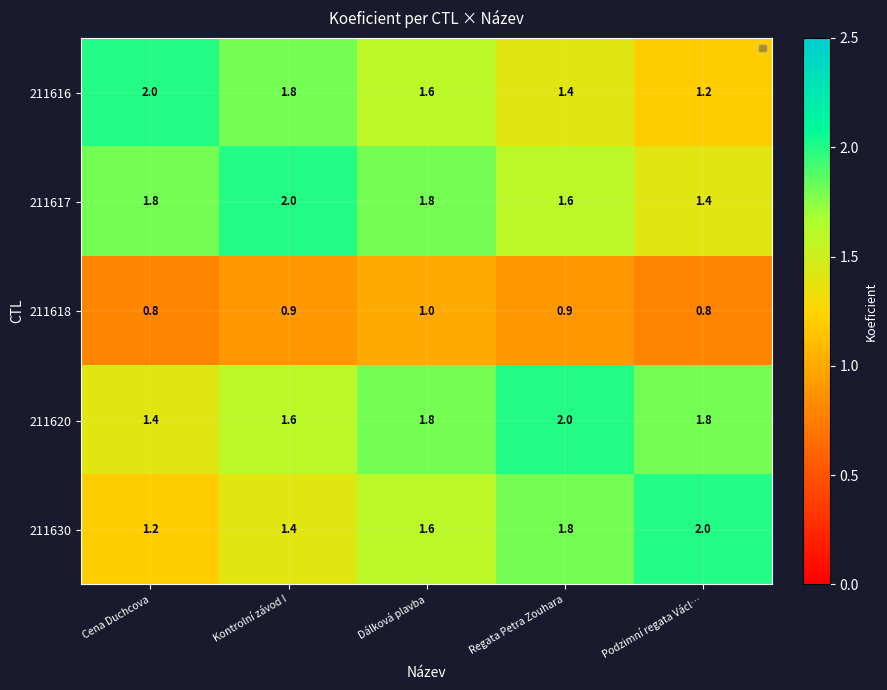

What is the total value across all series at Regata Petra Zouhara?

7.7